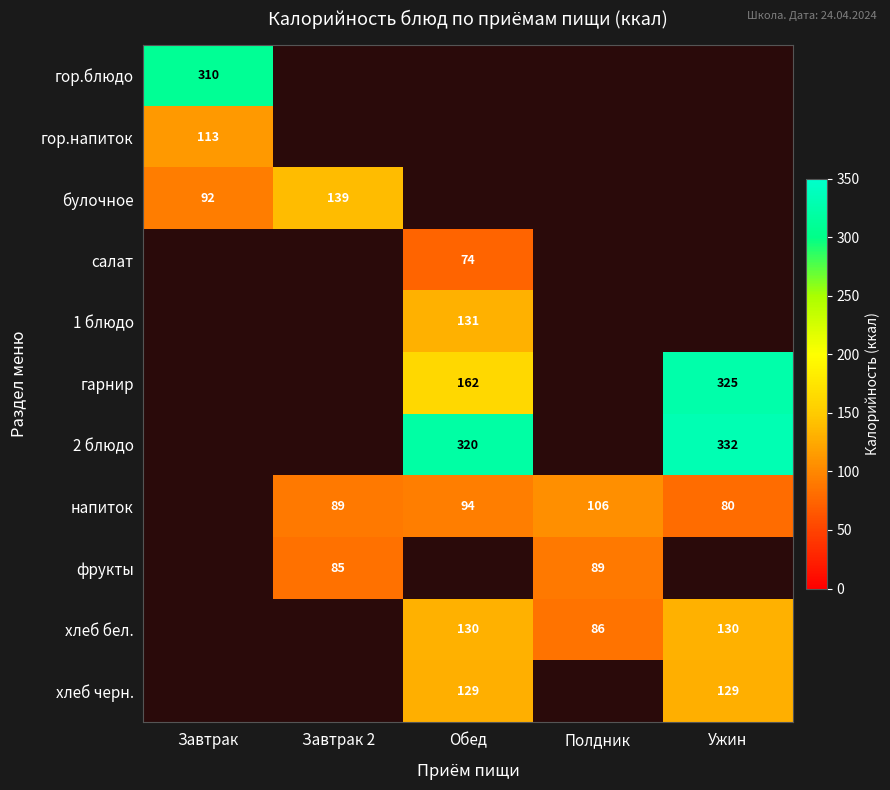

The хлеб черн. series shows 60.2 at Ужин. True or false?

False